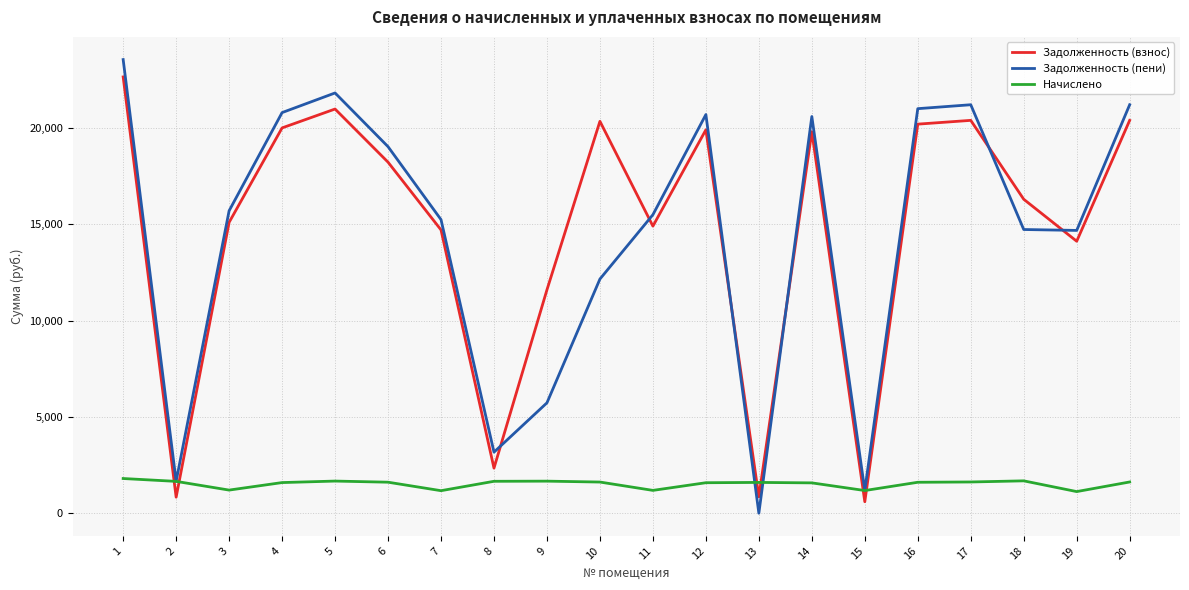

What is the lowest value of the Задолженность (взнос) series?

596.6